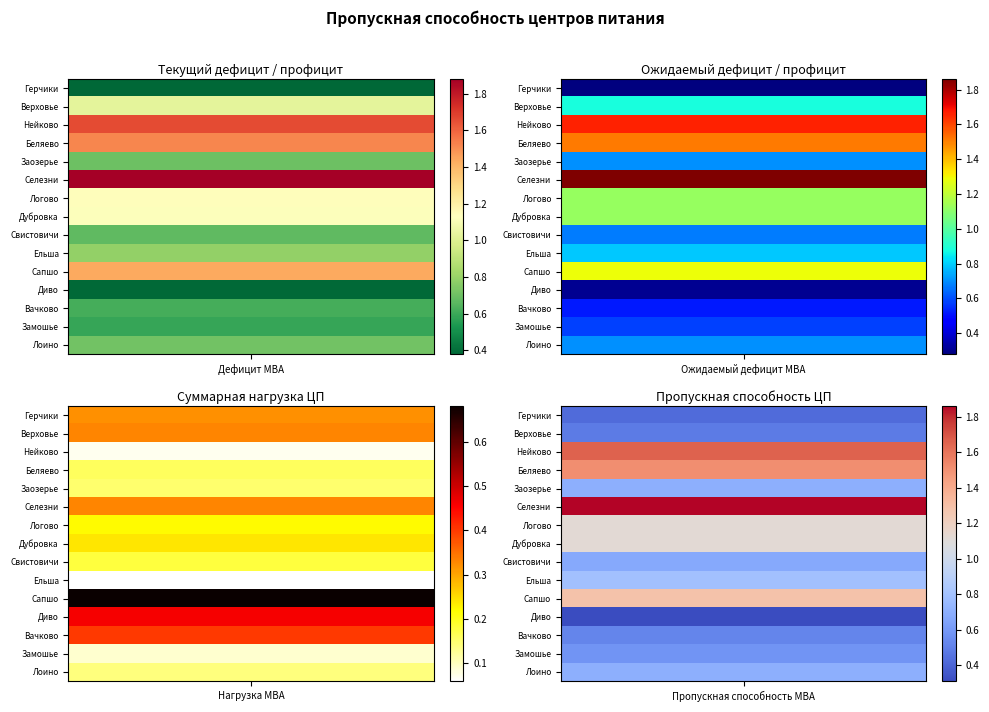

What is the minimum value shown in the chart?

0.1